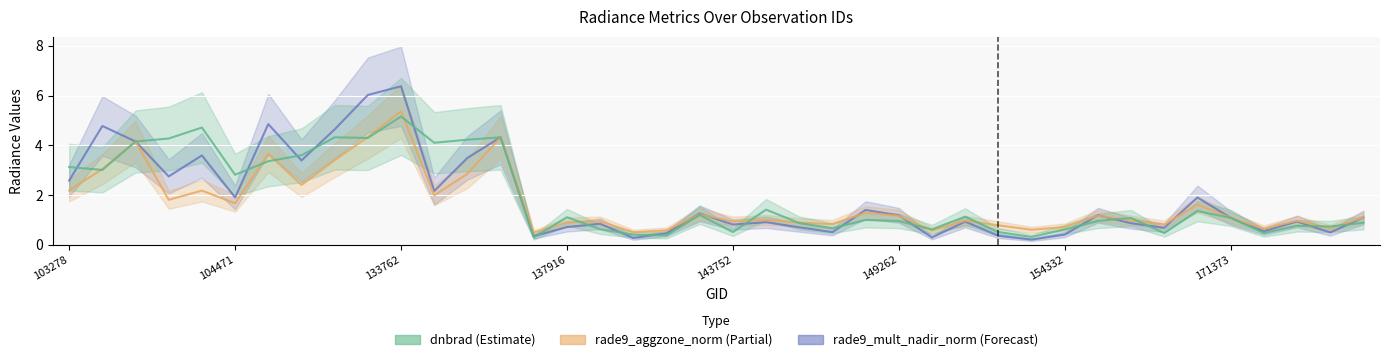

Which category has the highest value in the dnbrad series?

133762